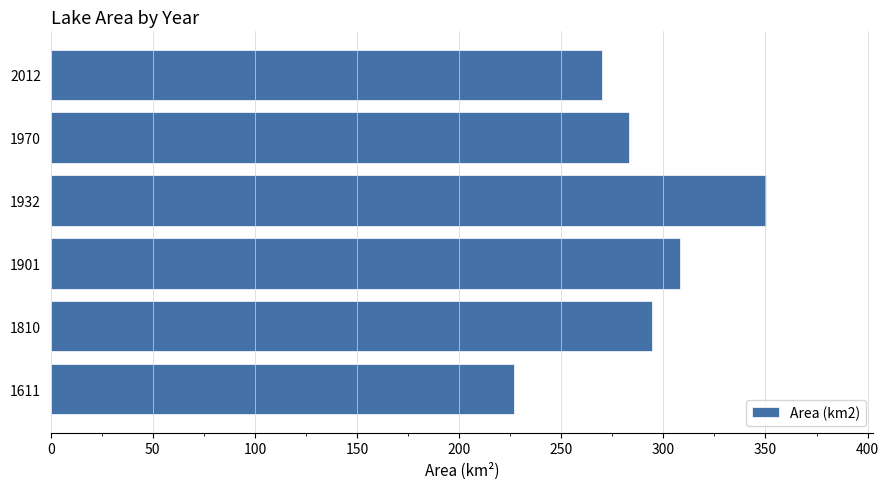

Read the value at 1810.

294.6